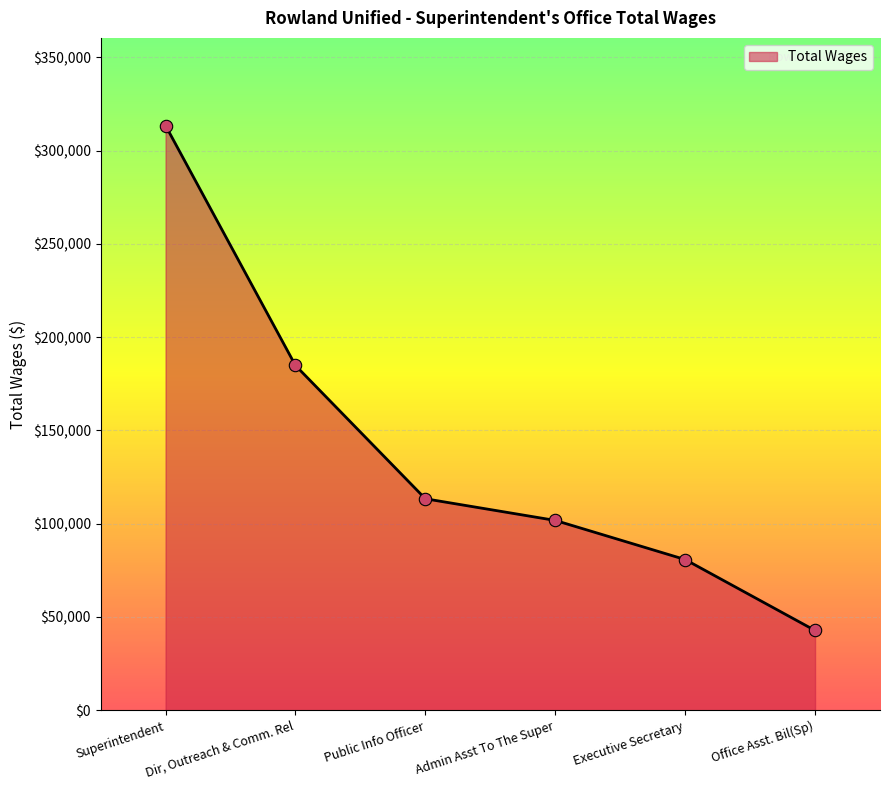

What is the change in value from Dir, Outreach & Comm. Rel to Public Info Officer?

-71462